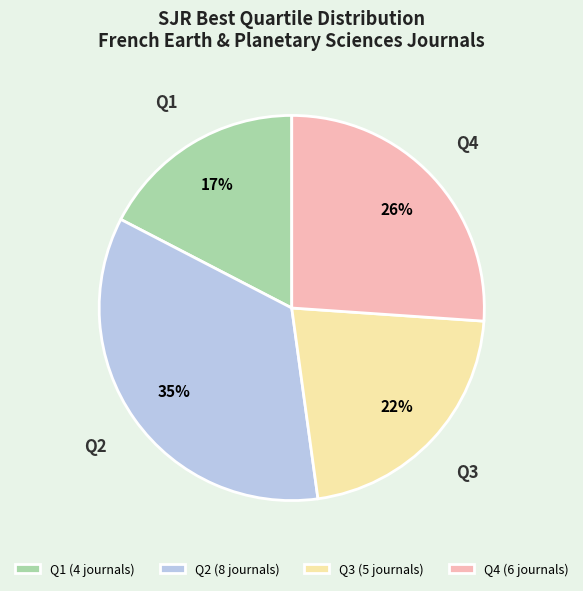

Count the number of slices in the pie.

4